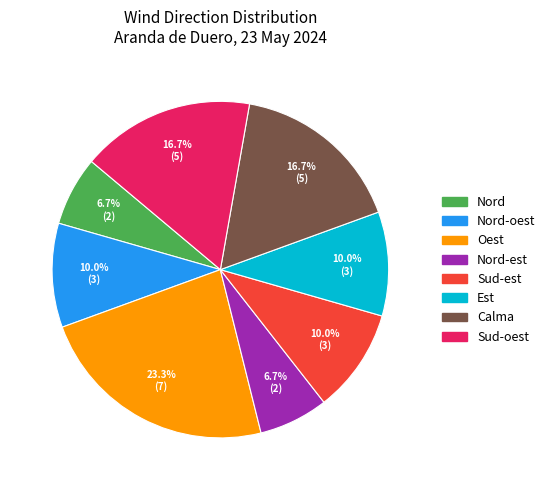

Is there any slice that represents more than half of the pie?

No